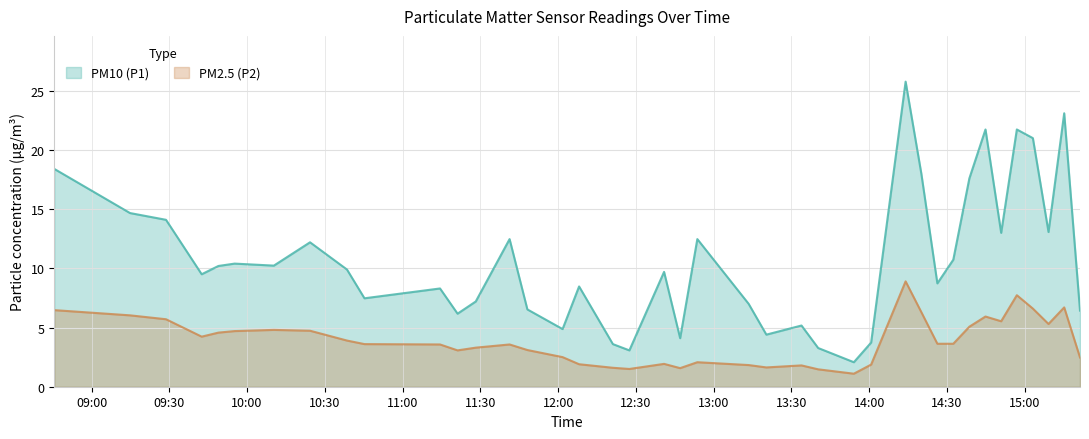

True or false: PM10 (P1) and PM2.5 (P2) intersect in this chart.

False